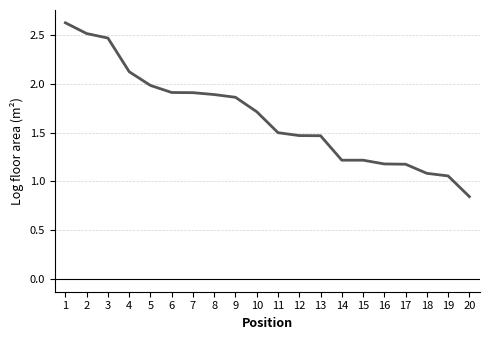

What is the greatest value displayed?

2.6